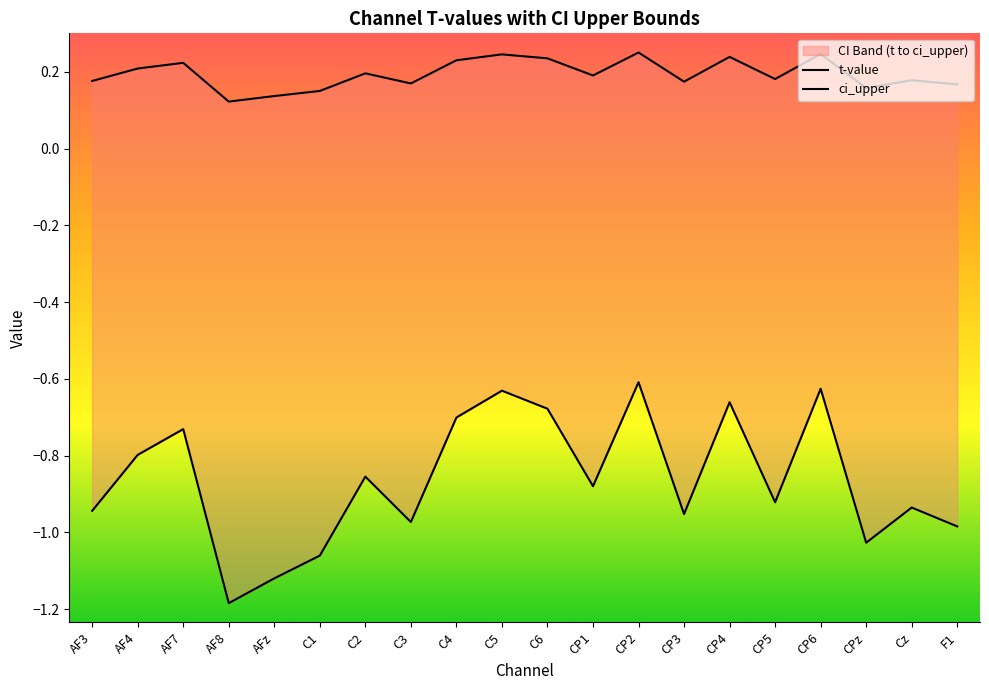

Is the value of ci_upper at AF4 greater than the value of t-value at F1?

Yes